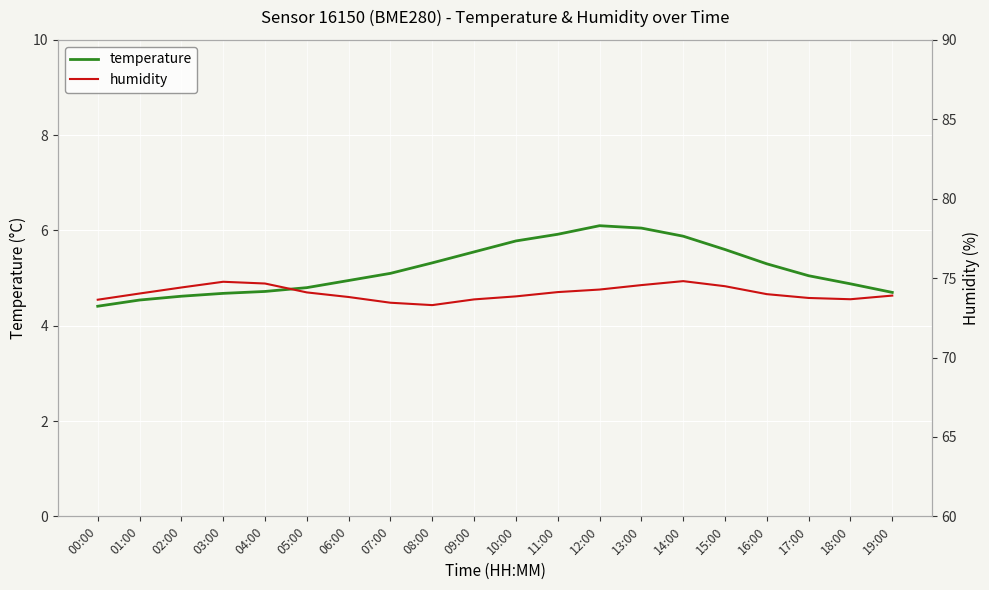

Is this an area chart (filled region under the line)?

No